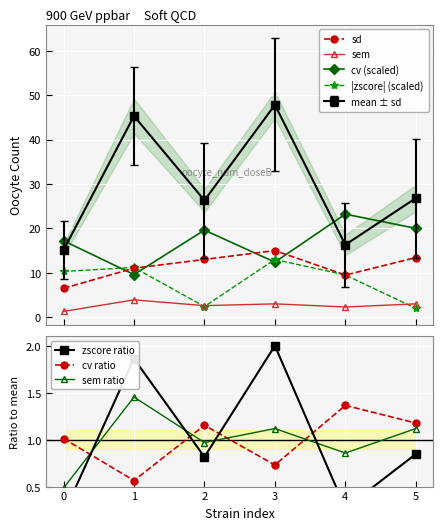

How many interior local peaks does the cv (scaled) series have?

2